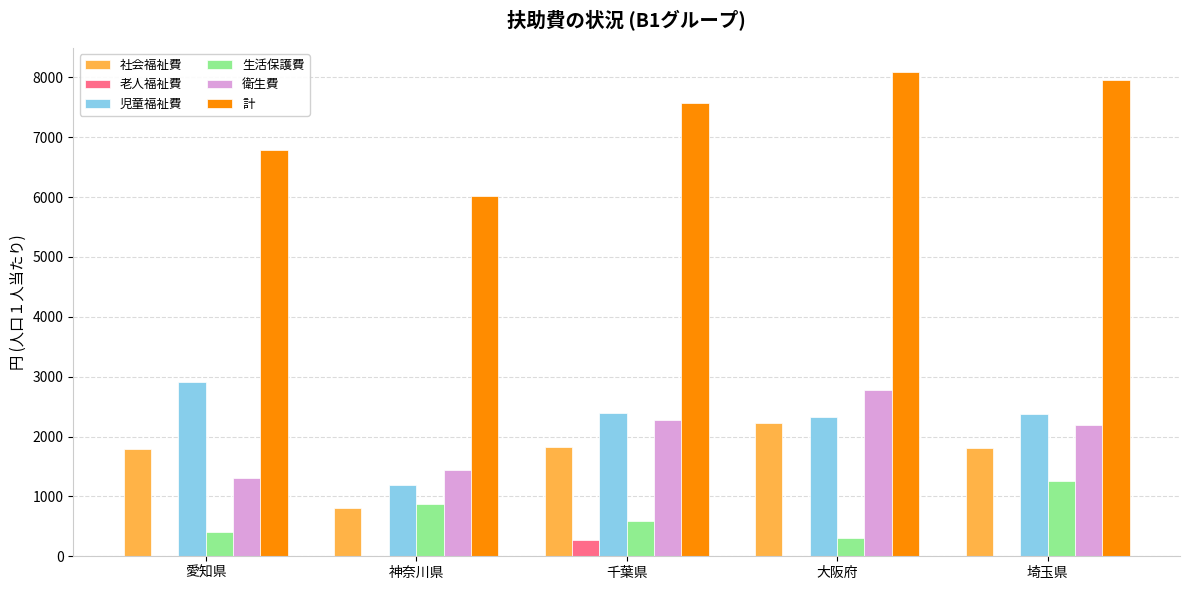

How many groups of bars are there?

5